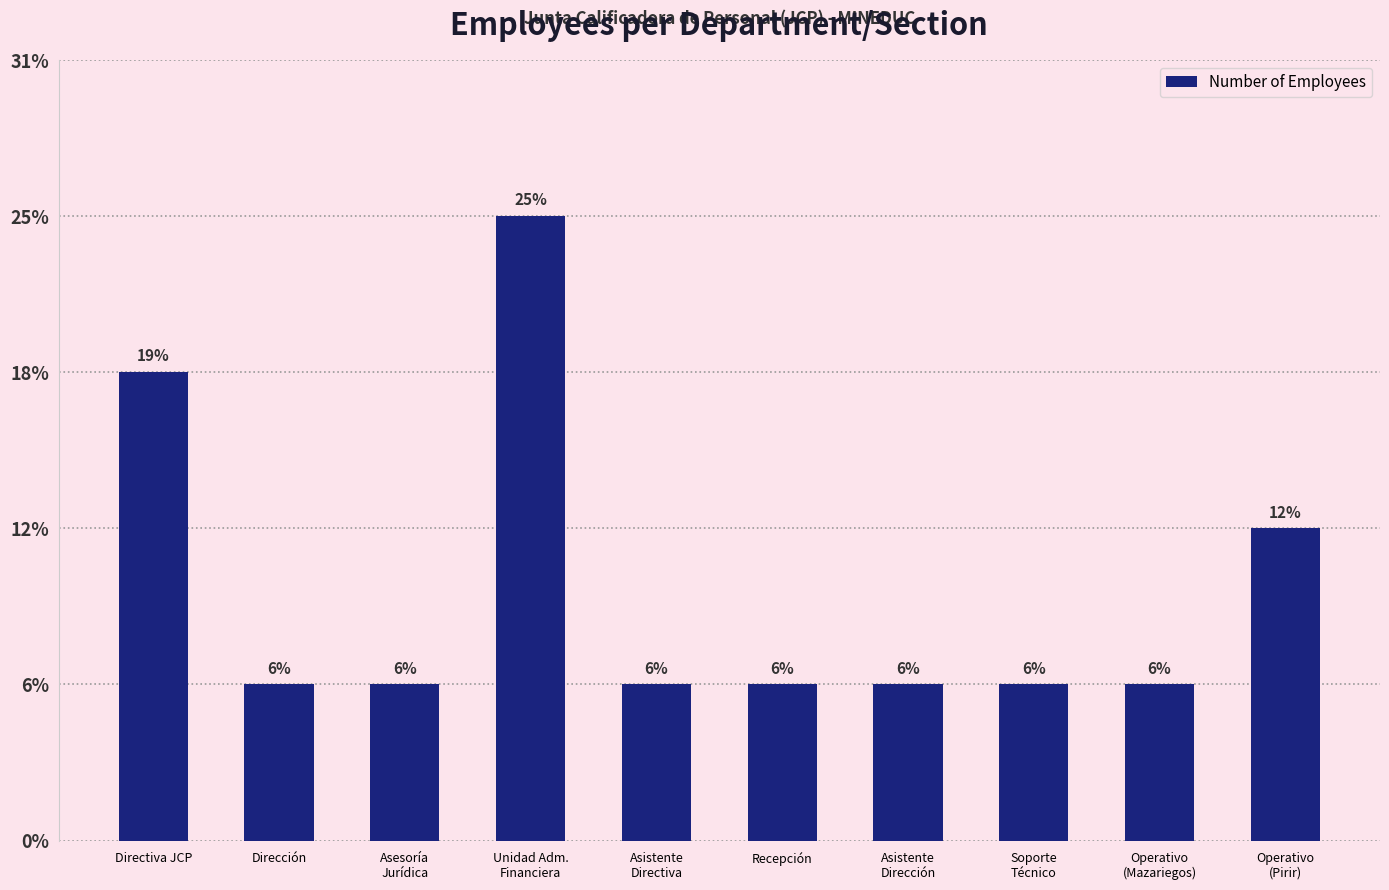

What is the change in value from Directiva JCP to Operativo
(Mazariegos)?

-2